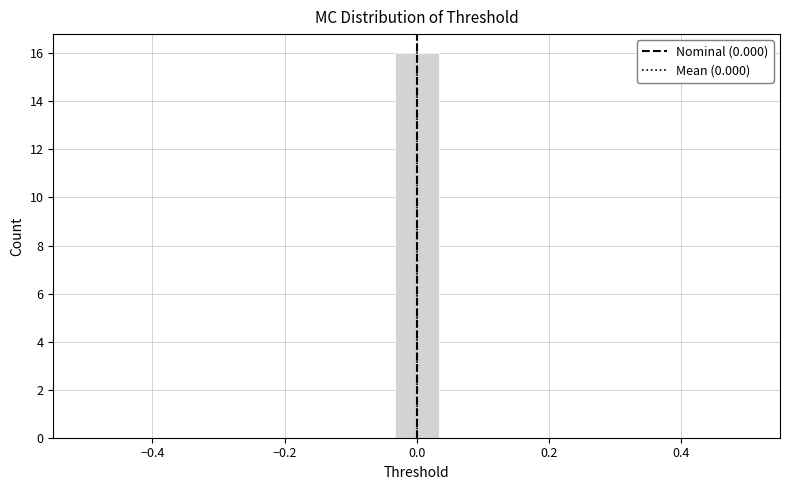

Around what value on the x-axis is the tallest bar? Give the approximate position of its centre, as read against the axis.

0.00